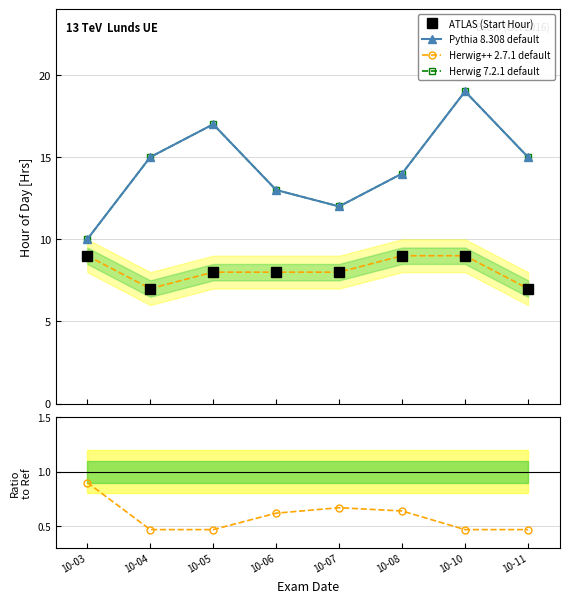

Reading left to right, transcribe all the data shown in this chart.

ATLAS (Start Hour): 9.0	7.0	8.0	8.0	8.0	9.0	9.0	7.0
Pythia 8.308 default: 10.0	15.0	17.0	13.0	12.0	14.0	19.0	15.0
Herwig++ 2.7.1 default: 9.0	7.0	8.0	8.0	8.0	9.0	9.0	7.0
Herwig 7.2.1 default: 10.0	15.0	17.0	13.0	12.0	14.0	19.0	15.0
Ratio Start/End: 0.9	0.5	0.5	0.6	0.7	0.6	0.5	0.5